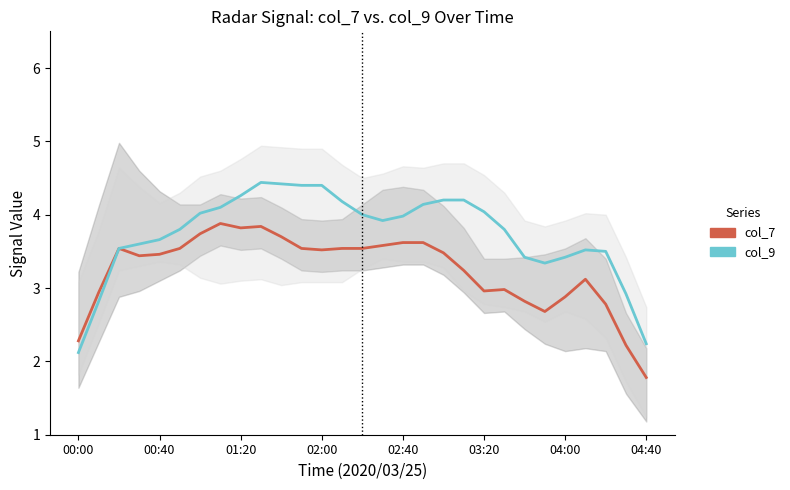

True or false: col_9 and col_7 cross at least once.

False